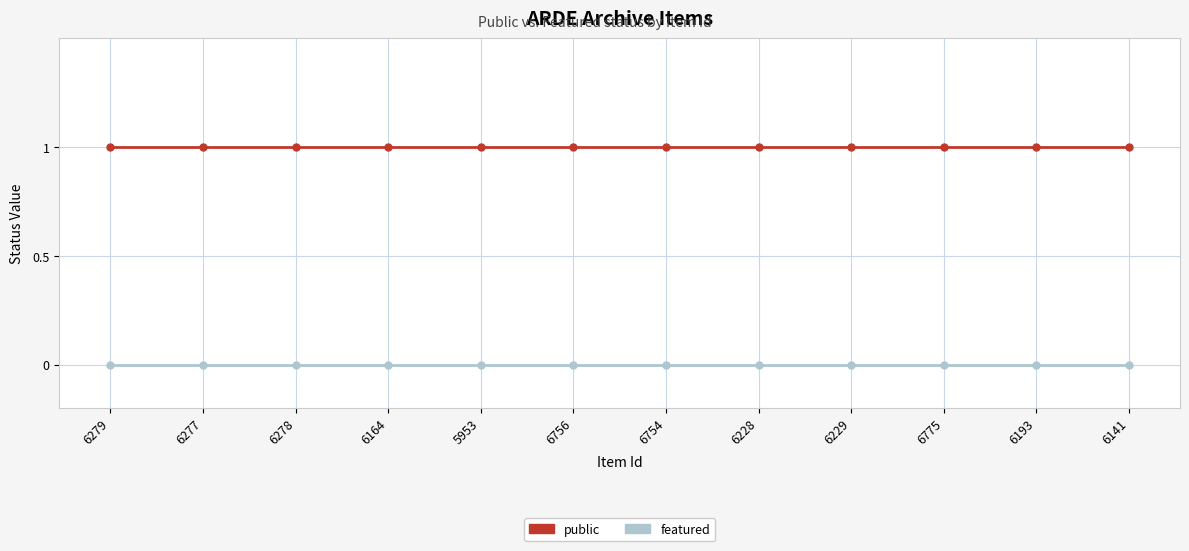

The public series shows 1 at 6193. True or false?

True